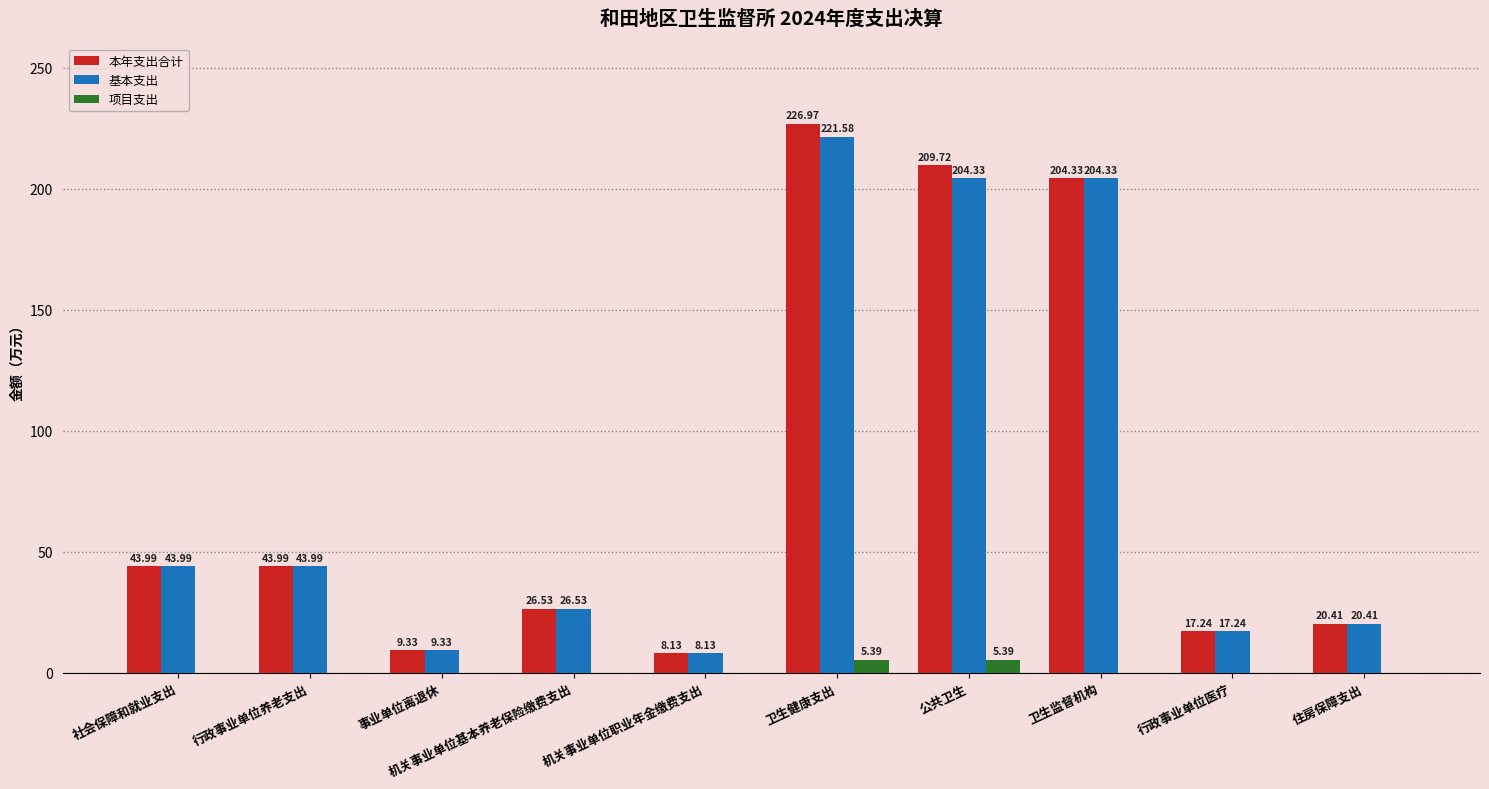

How many values in the 本年支出合计 series exceed 43?

5